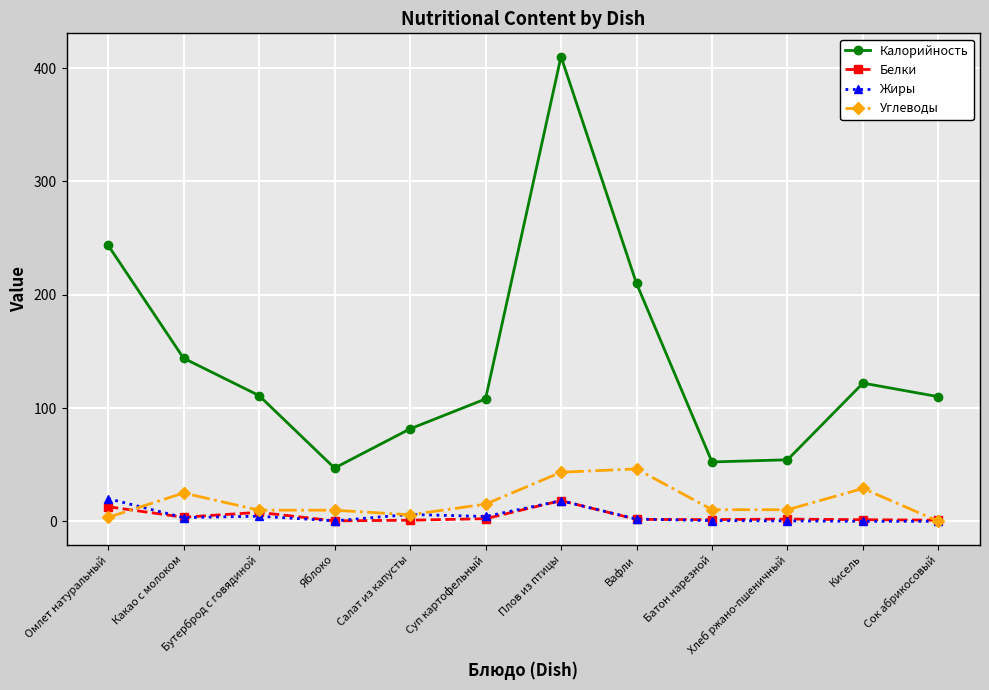

The value of Калорийность at Батон нарезной is 52.4. True or false?

True